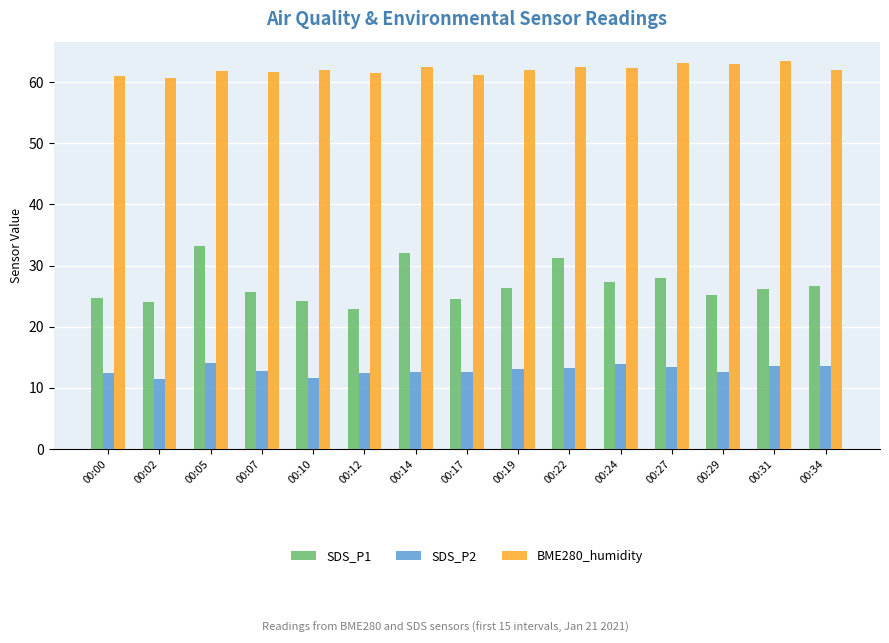

The BME280_humidity series shows 98.2 at 00:14. True or false?

False